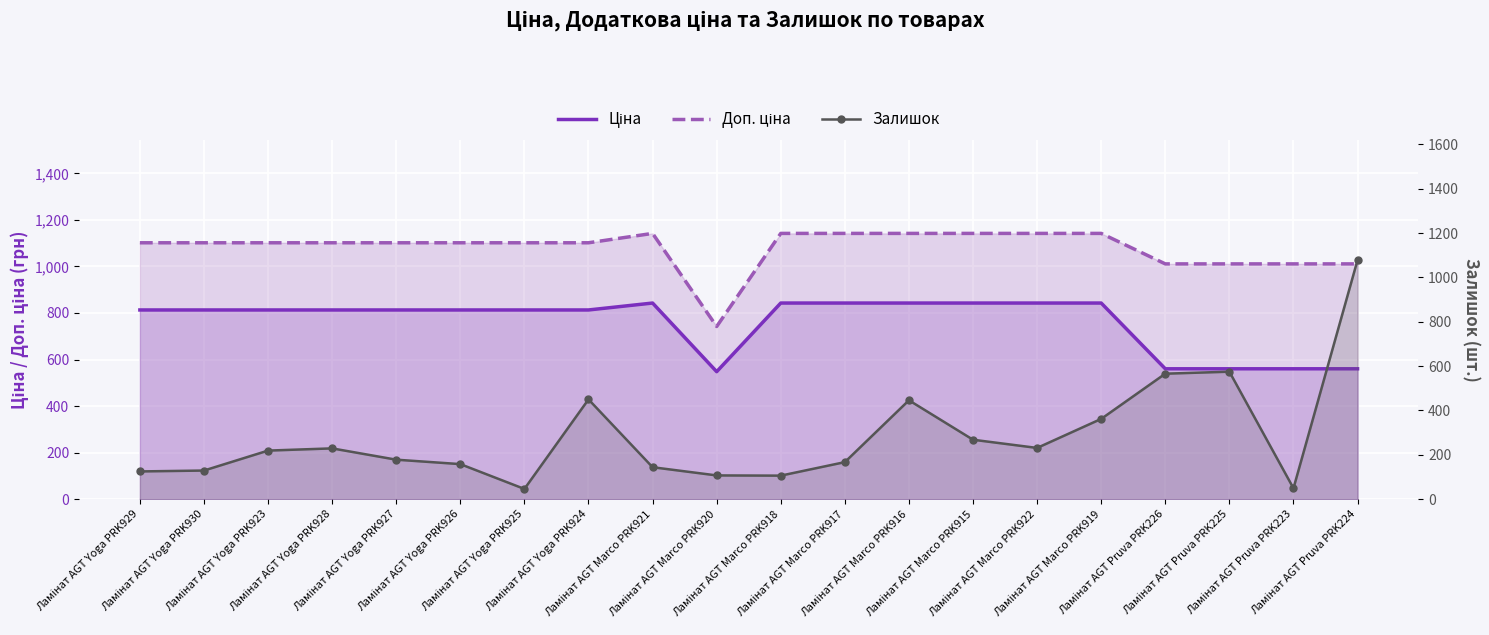

Reading left to right, list all the values displayed in this chart.

Ціна: 813.0	813.0	813.0	813.0	813.0	813.0	813.0	813.0	842.8	547.8	842.8	842.8	842.8	842.8	842.8	842.8	560.2	560.2	560.2	560.2
Доп. ціна: 1101.8	1101.8	1101.8	1101.8	1101.8	1101.8	1101.8	1101.8	1142.1	742.0	1142.1	1142.1	1142.1	1142.1	1142.1	1142.1	1011.0	1011.0	1011.0	1011.0
Залишок: 125.0	129.0	219.0	229.0	178.0	158.0	46.0	450.0	144.0	107.0	106.0	167.0	446.0	268.0	231.0	362.0	566.0	575.0	49.0	1079.0